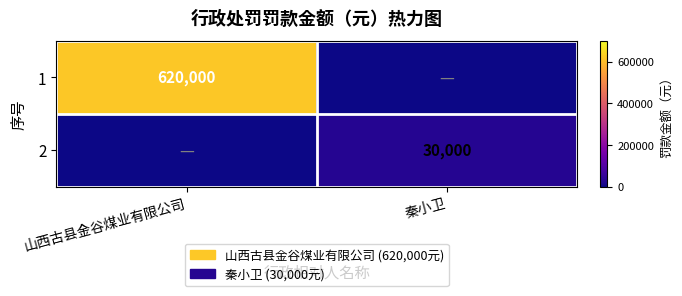

What is the maximum value shown in the chart?

620000